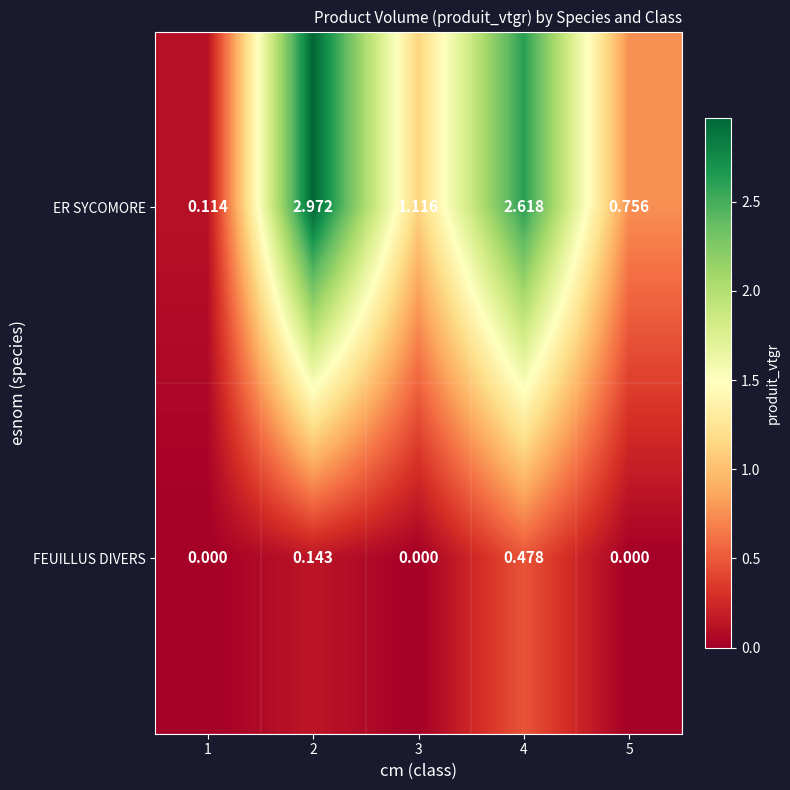

Which series changed the most between 2 and 5?

ER SYCOMORE